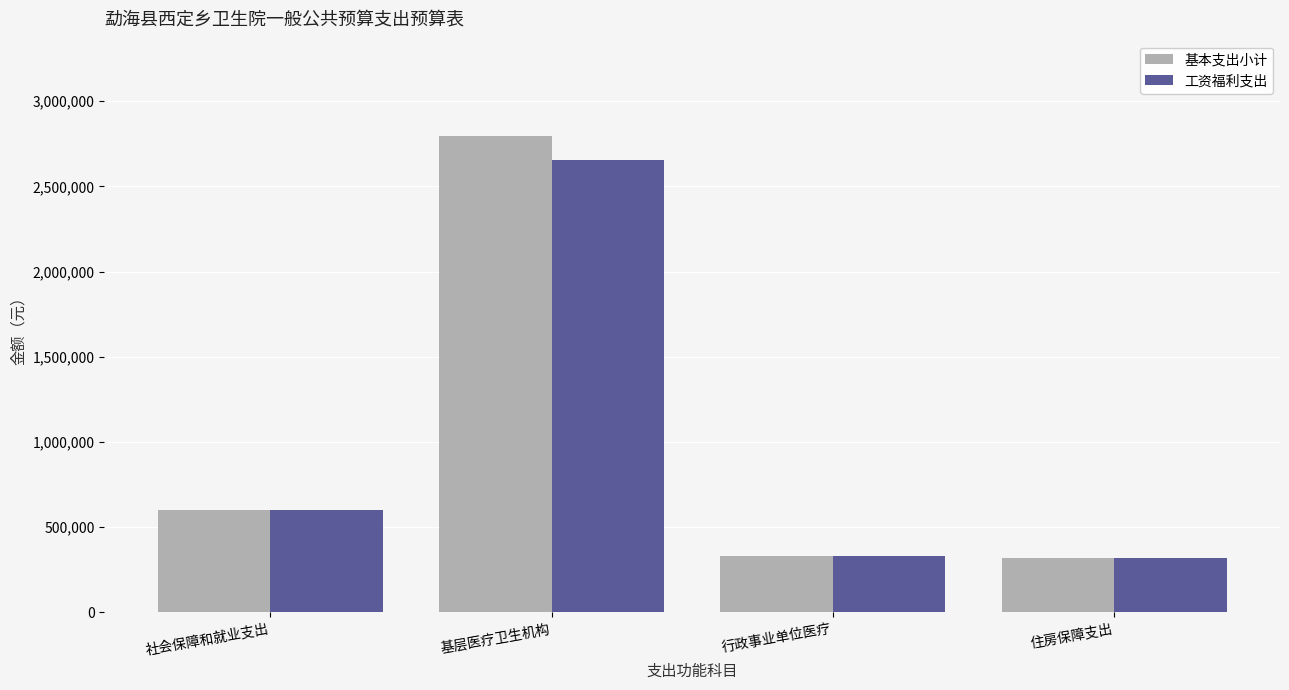

What is the label of the 1st bar from the right?

住房保障支出